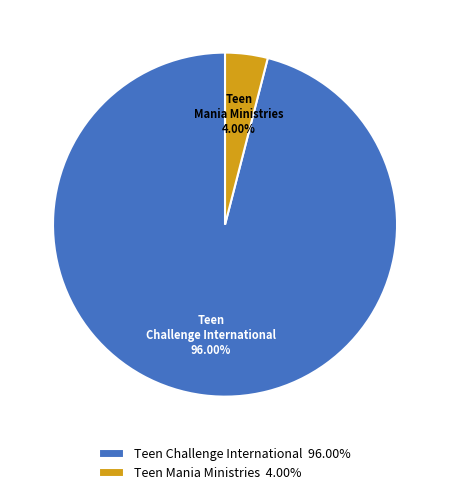

What percentage is the Teen Mania Ministries slice, to the nearest percent?

4%